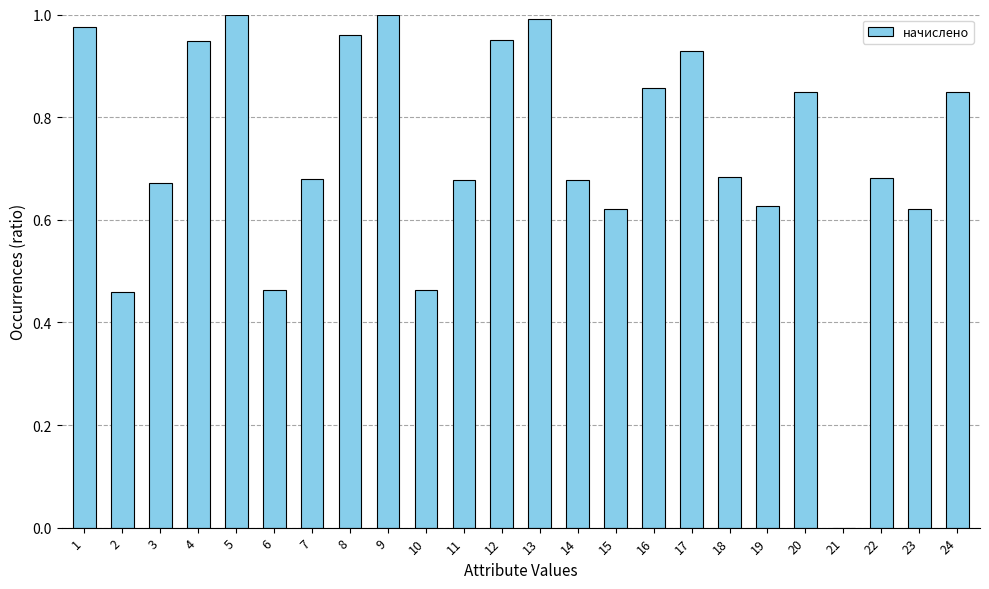

Which has a higher value, 7 or 19?

7